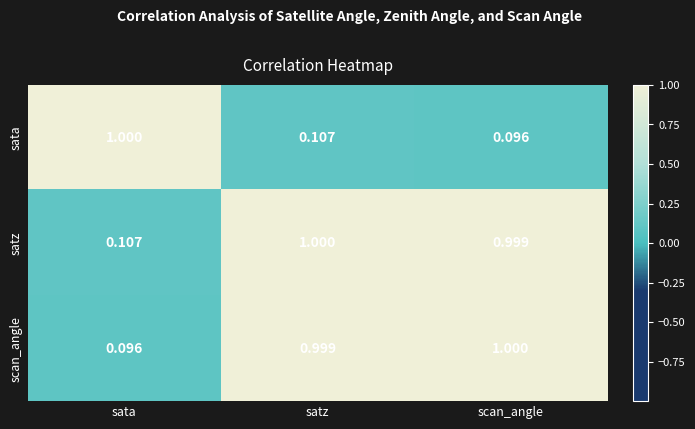

Rank the series at satz from highest to lowest value.

satz, scan_angle, sata